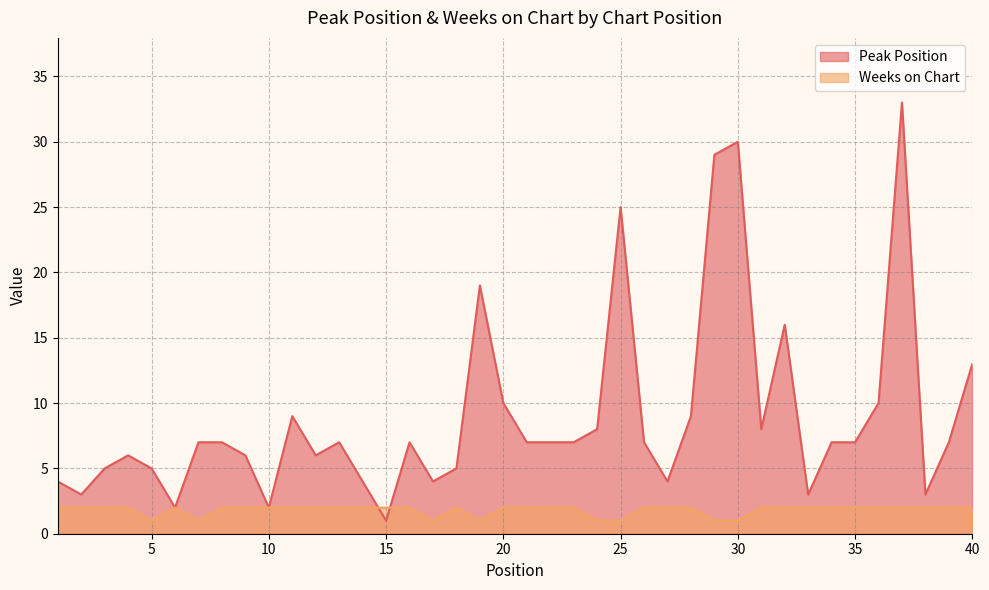

Does the chart display data point markers on the line(s)?

No